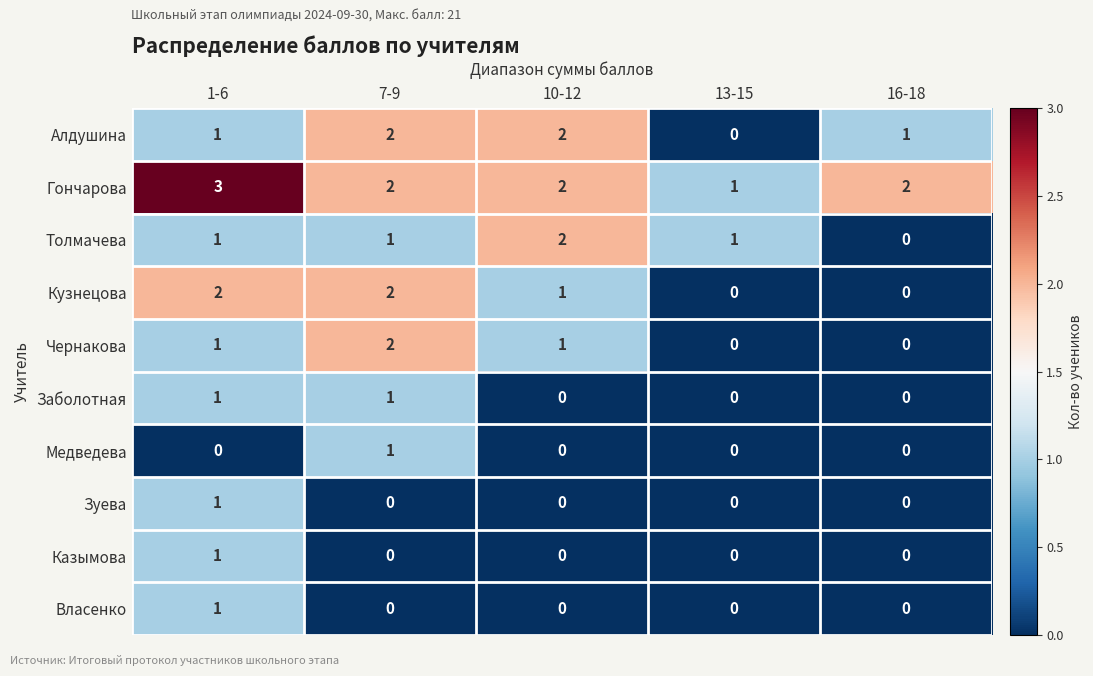

Count the Медведева values in the range 0 to 1.

5